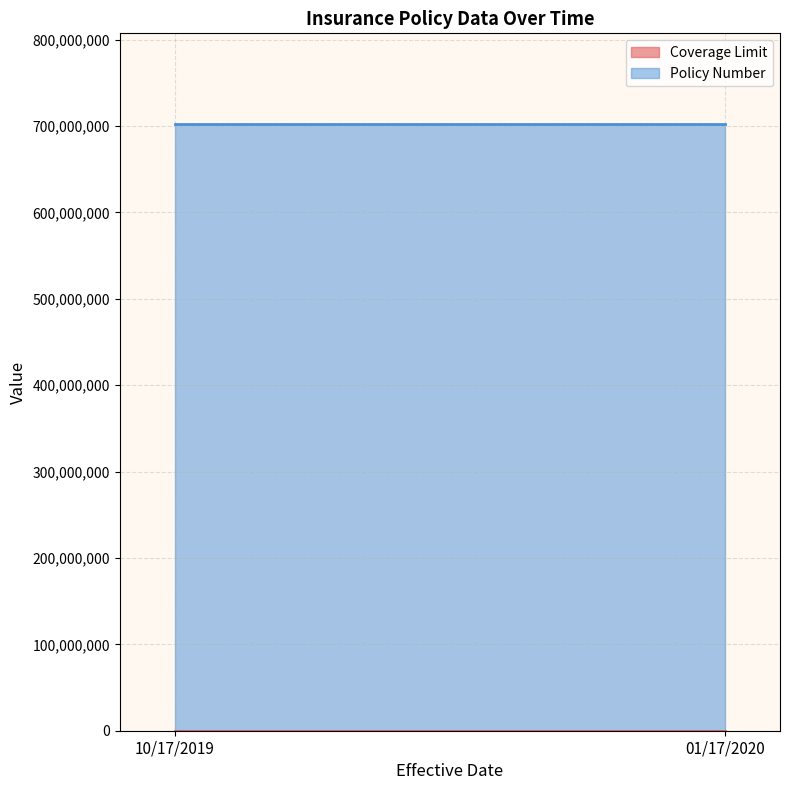

How many data points does each series have?

2